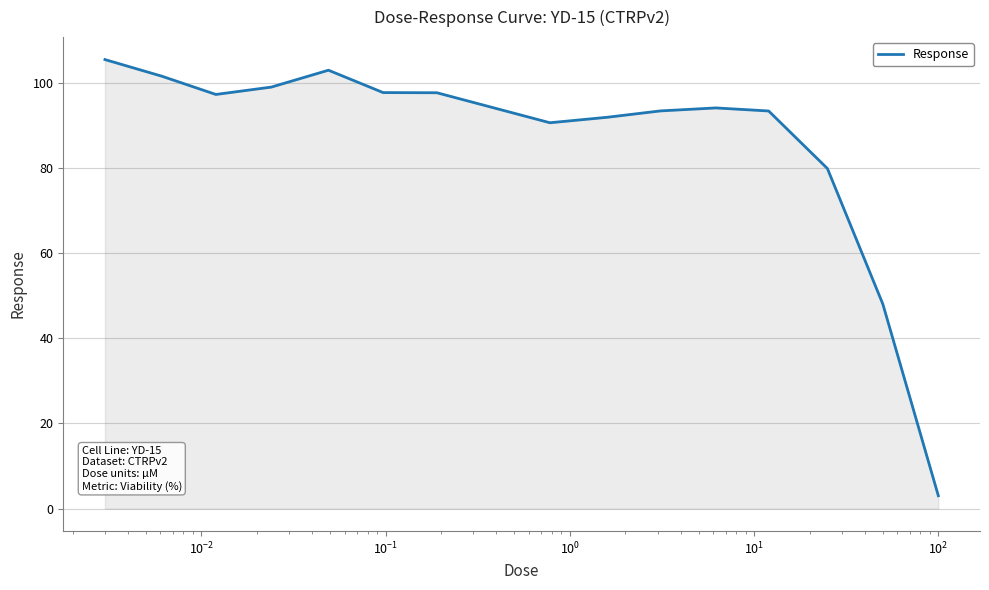

What is the minimum value shown in the chart?

3.0